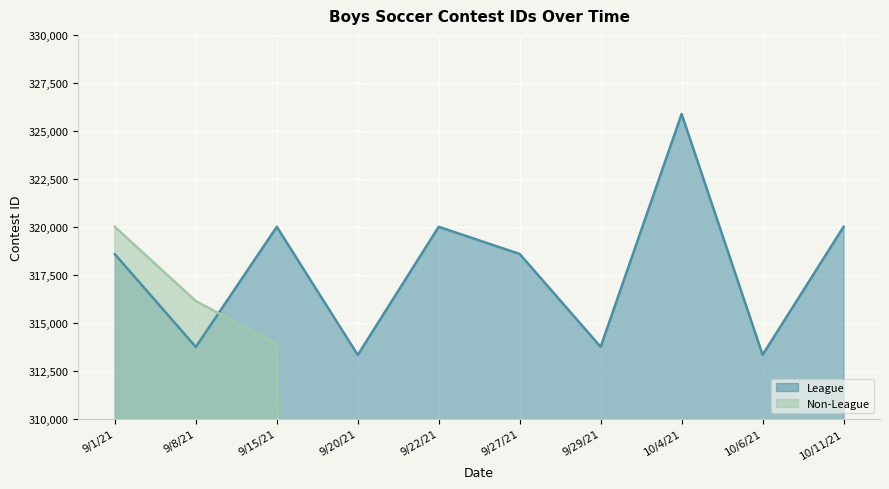

What is the approximate value of League at 9/8/21?

313740